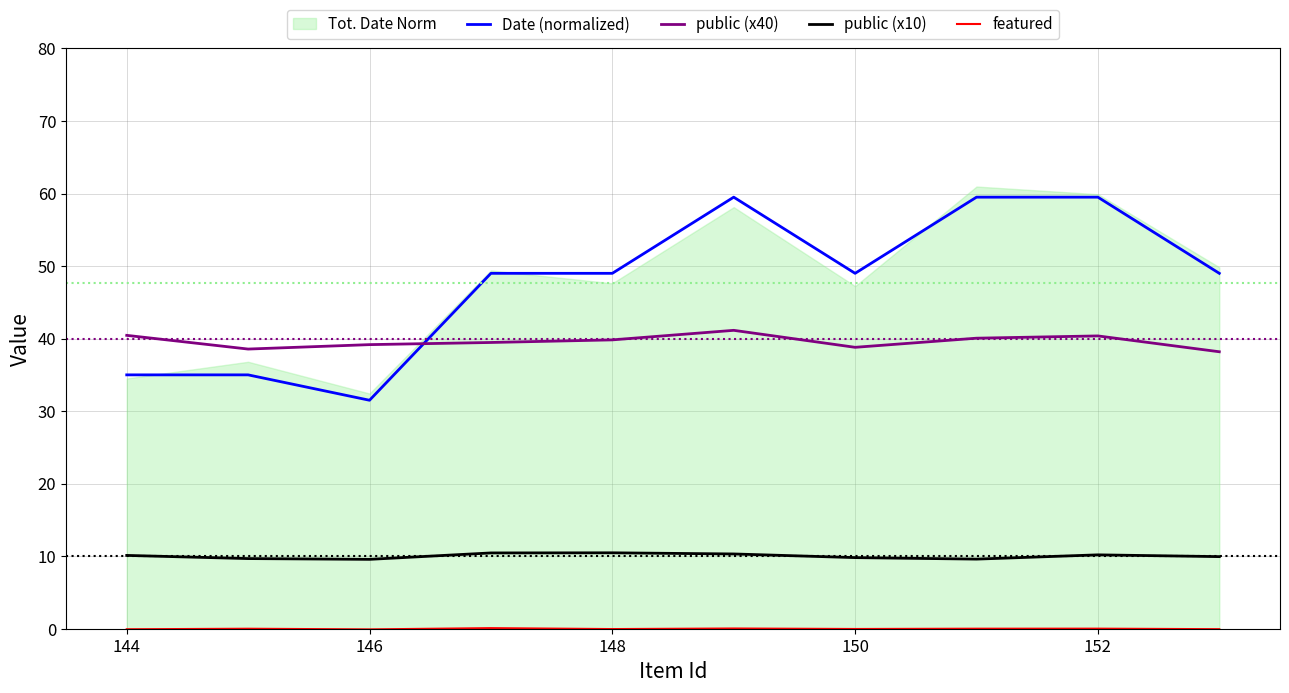

Rank the series at 146 from highest to lowest value.

public (x40), Date (normalized), public (x10), featured